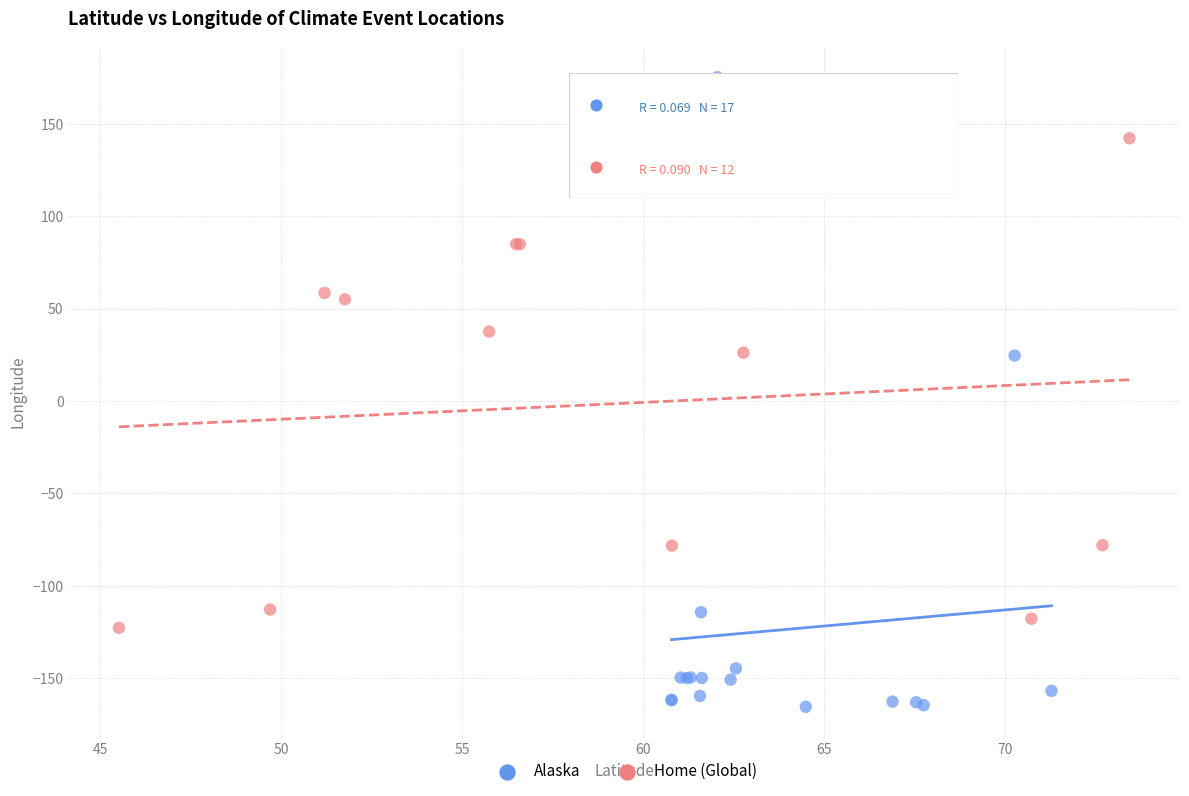

Which series reaches the maximum Y coordinate?

Alaska